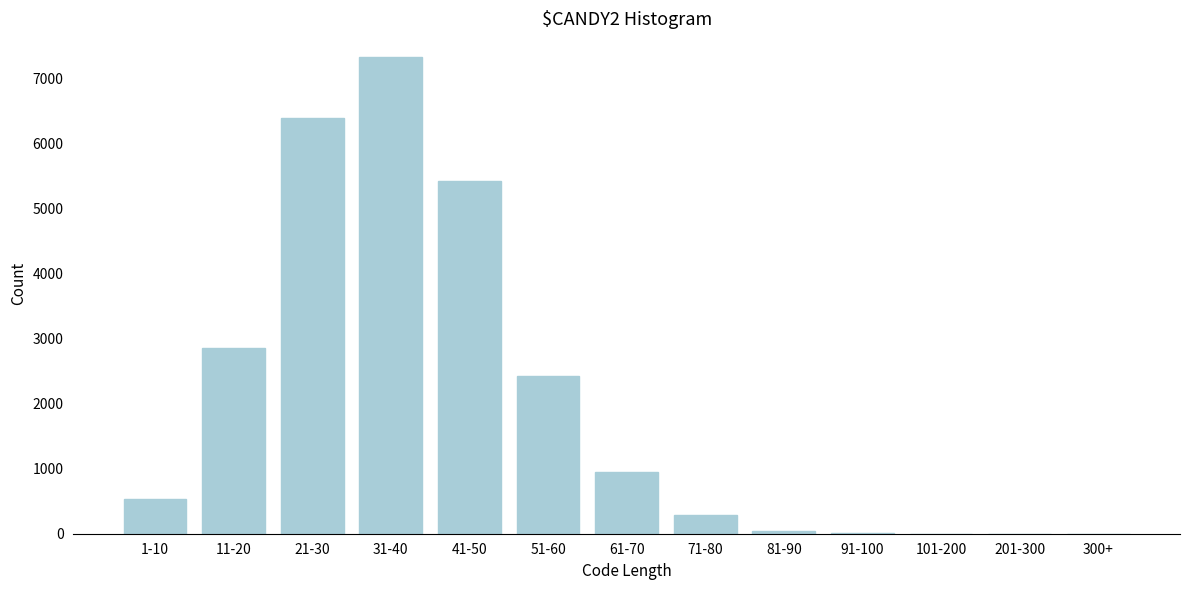

Is it true that the value at 31-40 is 7334?

True